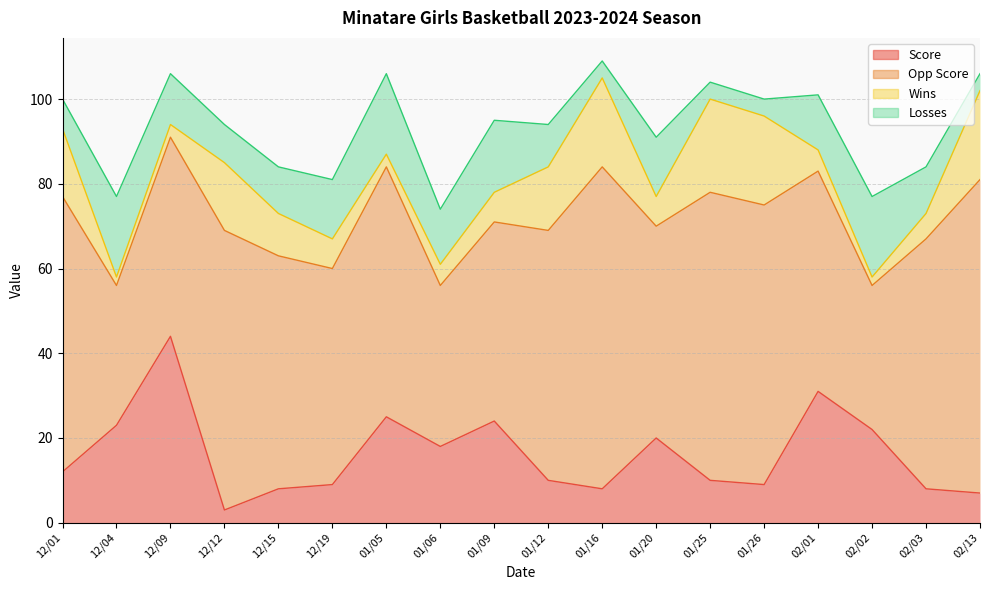

Reading left to right, extract all data points from this chart.

Score: 12/01=12	12/04=23	12/09=44	12/12=3	12/15=8	12/19=9	01/05=25	01/06=18	01/09=24	01/12=10	01/16=8	01/20=20	01/25=10	01/26=9	02/01=31	02/02=22	02/03=8	02/13=7
Opp Score: 12/01=65	12/04=33	12/09=47	12/12=66	12/15=55	12/19=51	01/05=59	01/06=38	01/09=47	01/12=59	01/16=76	01/20=50	01/25=68	01/26=66	02/01=52	02/02=34	02/03=59	02/13=74
Wins: 12/01=16	12/04=2	12/09=3	12/12=16	12/15=10	12/19=7	01/05=3	01/06=5	01/09=7	01/12=15	01/16=21	01/20=7	01/25=22	01/26=21	02/01=5	02/02=2	02/03=6	02/13=21
Losses: 12/01=7	12/04=19	12/09=12	12/12=9	12/15=11	12/19=14	01/05=19	01/06=13	01/09=17	01/12=10	01/16=4	01/20=14	01/25=4	01/26=4	02/01=13	02/02=19	02/03=11	02/13=4